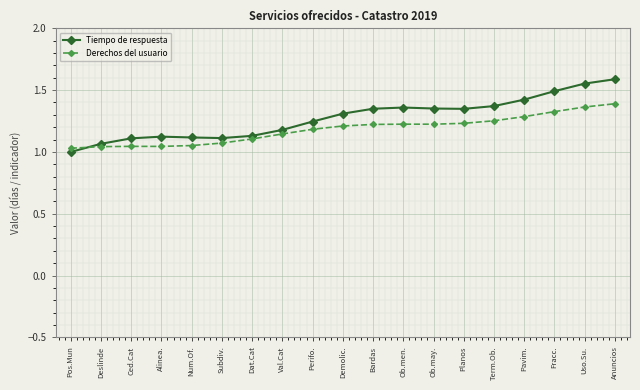

What position from the right is Bardas?

9